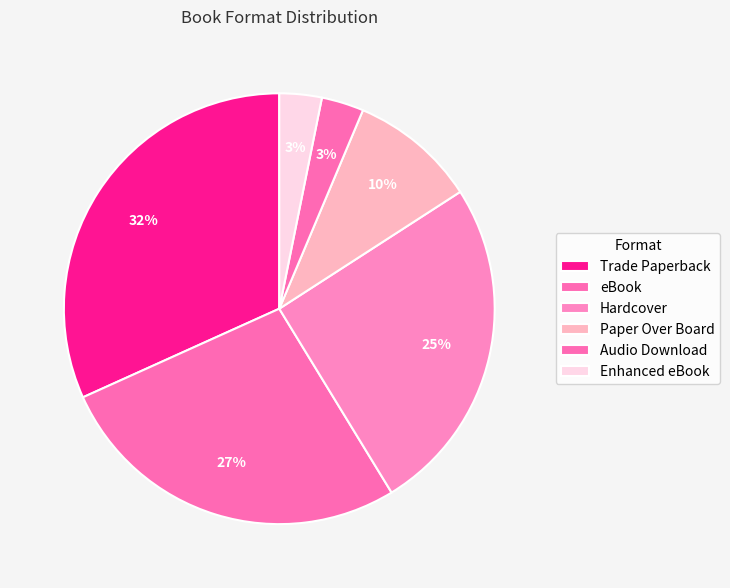

Is it true that Enhanced eBook is 3% of the pie?

True